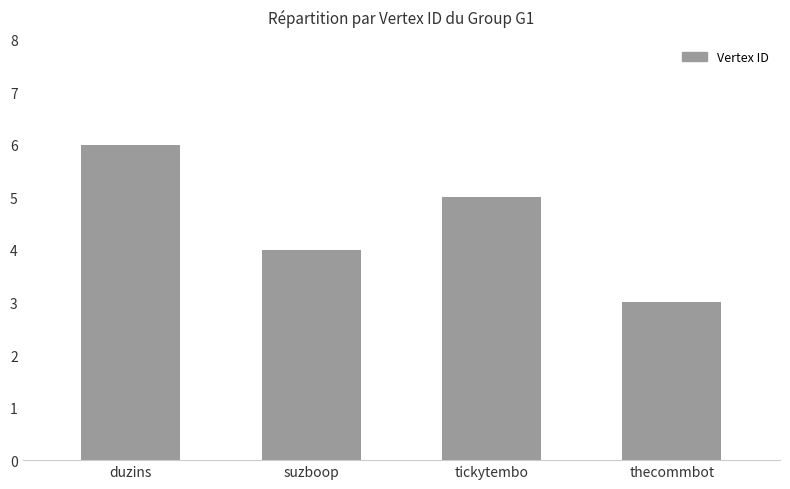

Where does the data first go above 5?

duzins